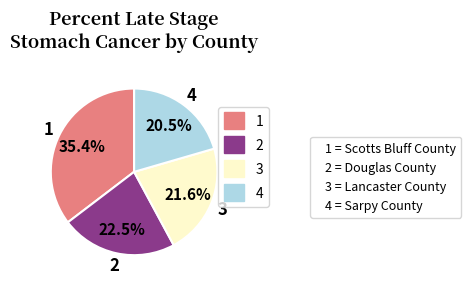

Is there a majority slice in this chart?

No